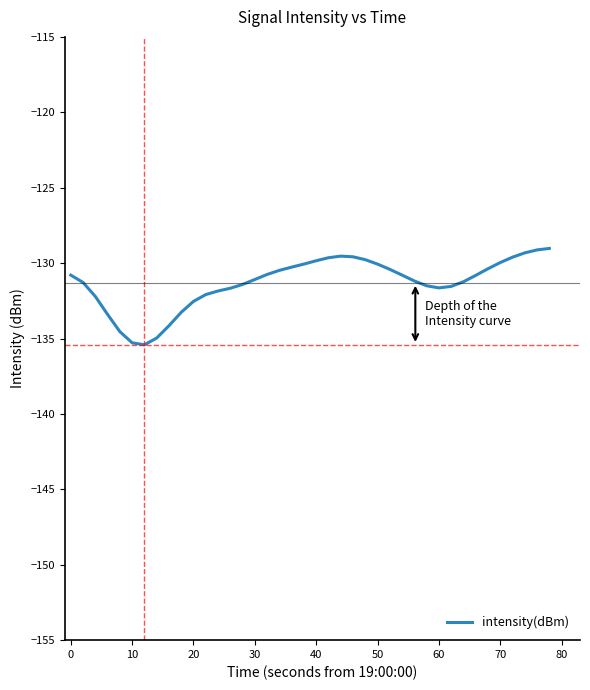

What is the greatest value displayed?

-129.0